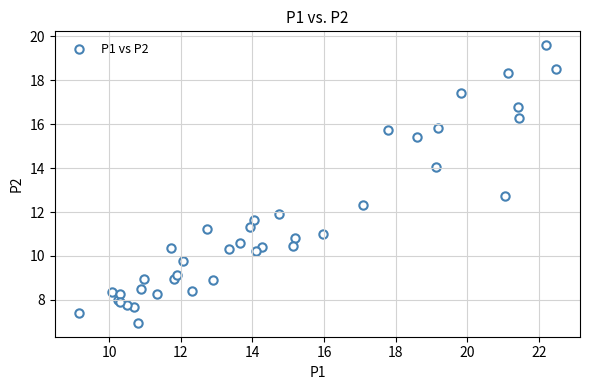

What Y value in the scatter plot is closest to 13?

12.8